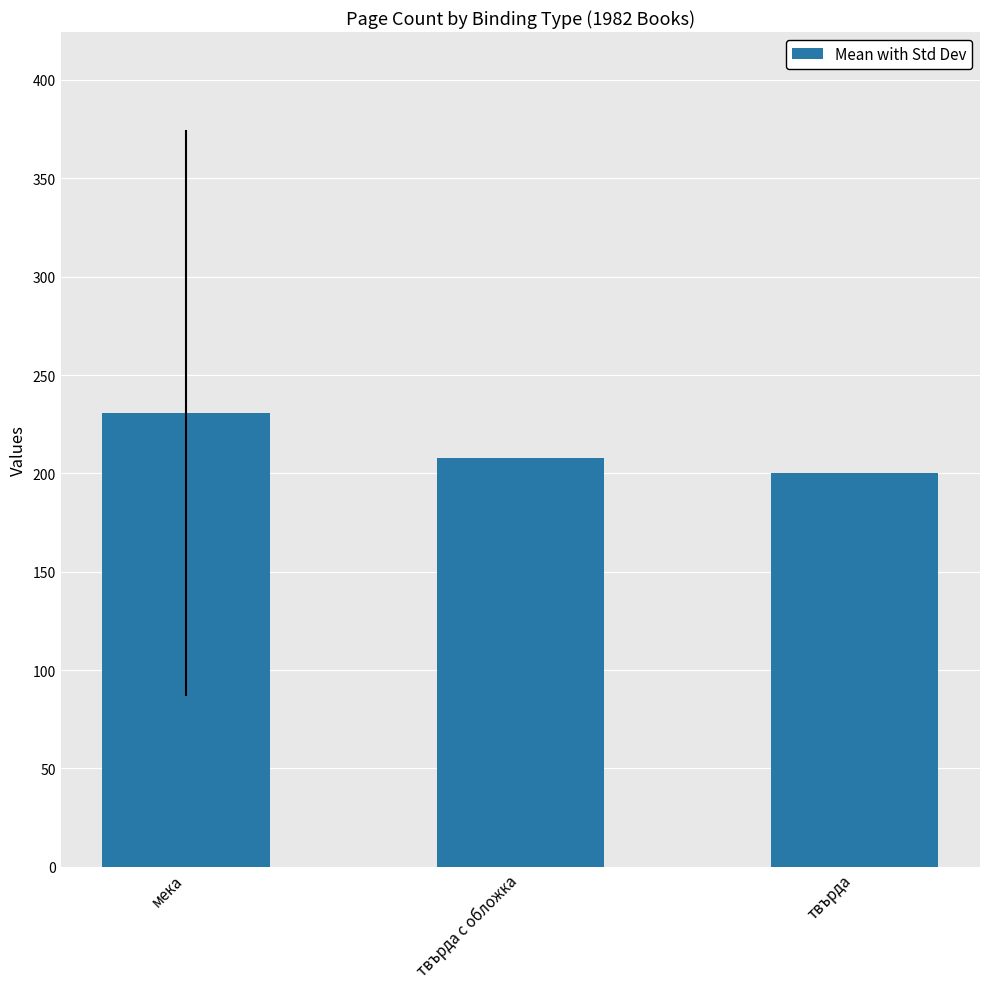

How many bars are there in total?

3